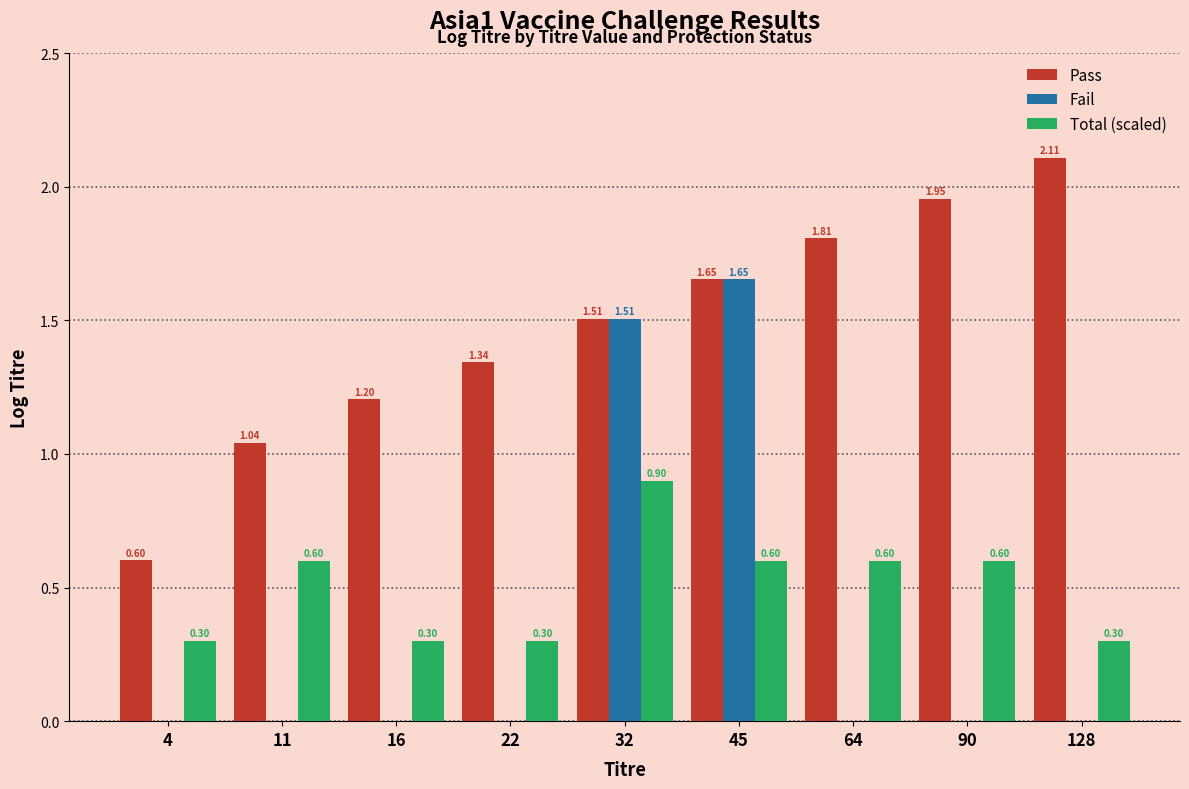

What are all the series names shown in the legend?

Pass, Fail, Total (scaled)